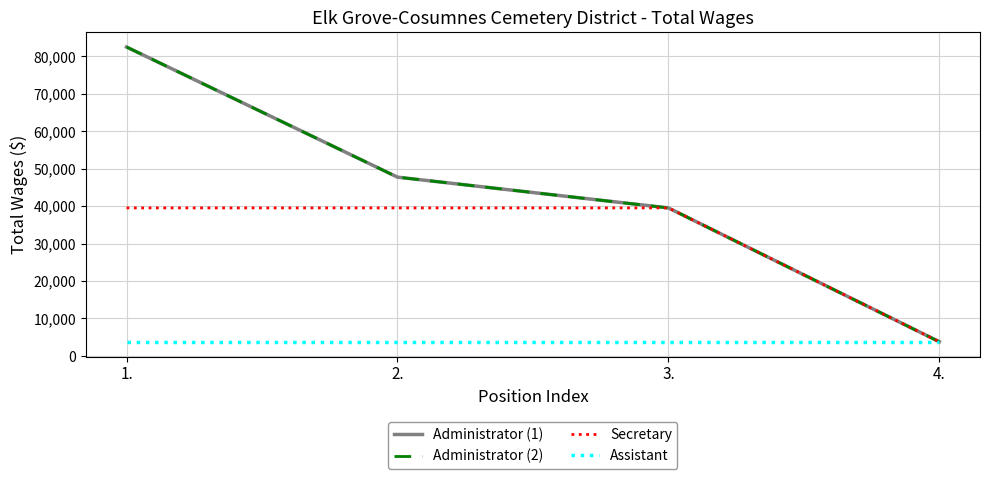

What is the minimum value for Administrator (1)?

3783